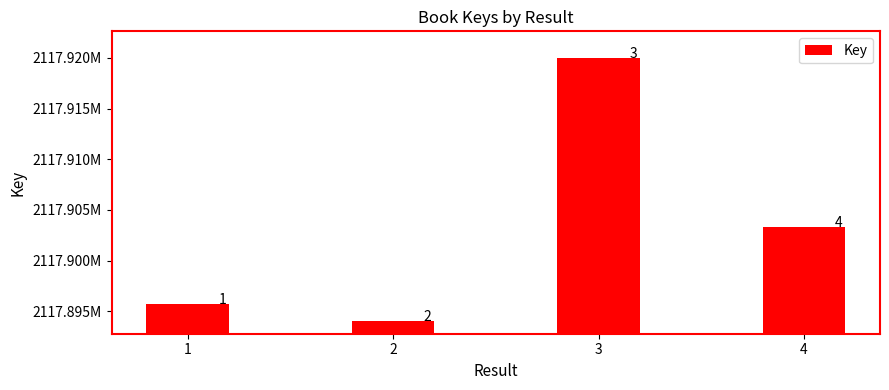

Are the bars horizontal?

No